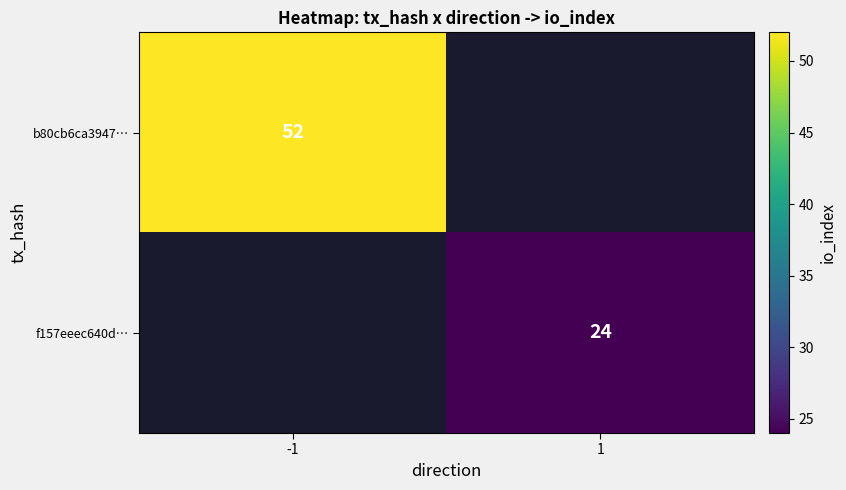

What is the maximum value shown in the chart?

52.0